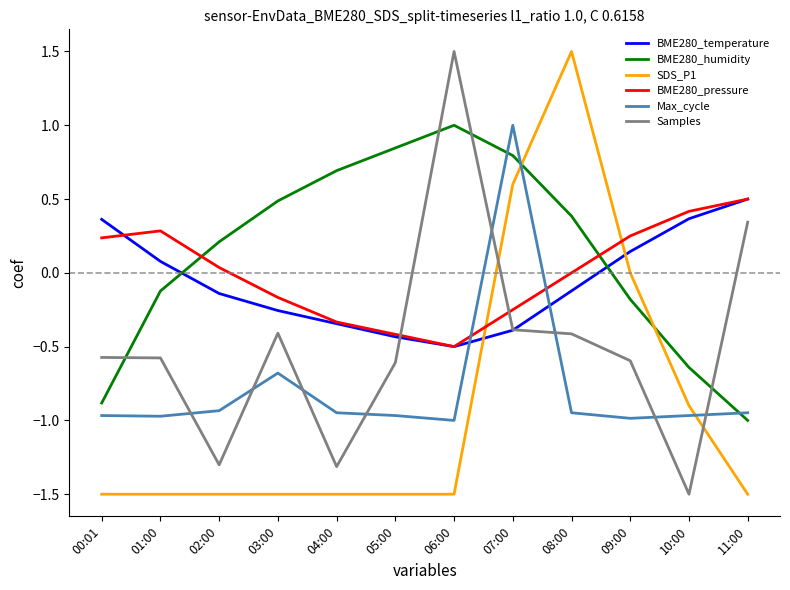

What is the total value across all series at 05:00?

-3.1